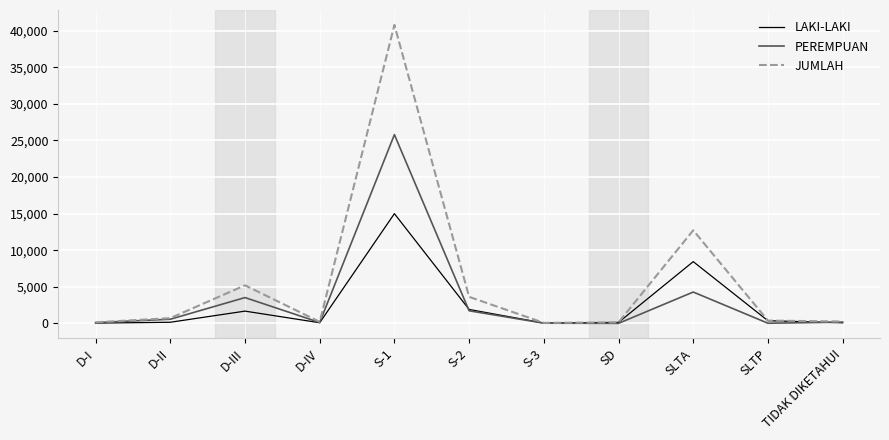

Which series has the largest total across all categories?

JUMLAH